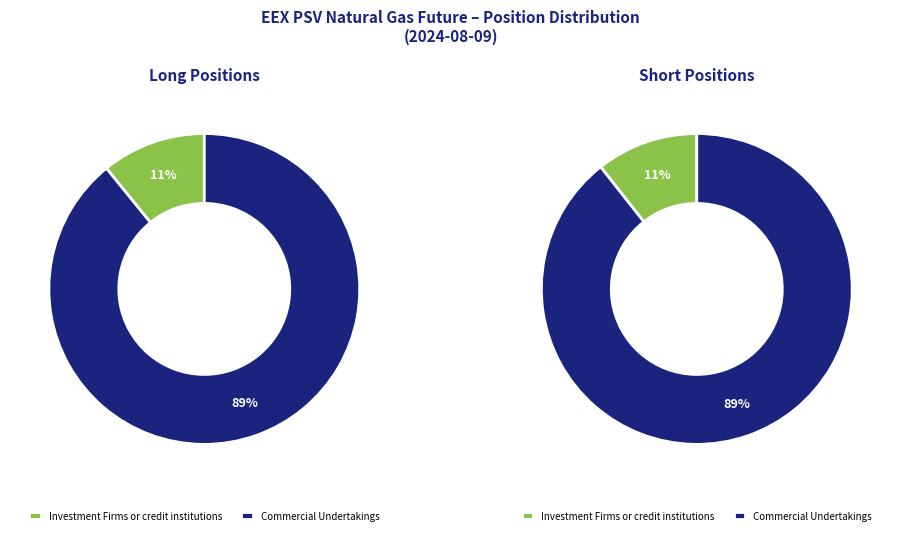

What percentage is the Commercial Undertakings slice, to the nearest percent?

89%